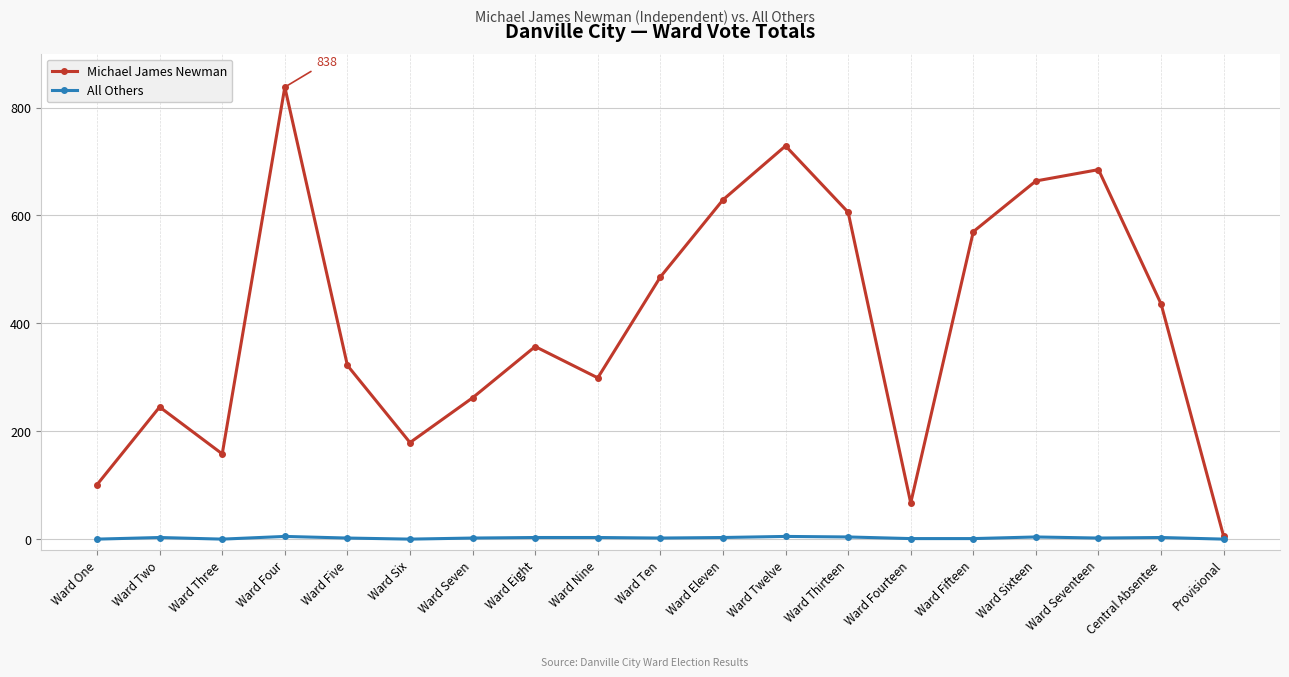

Rank the series by their average value, from highest to lowest.

Michael James Newman, All Others